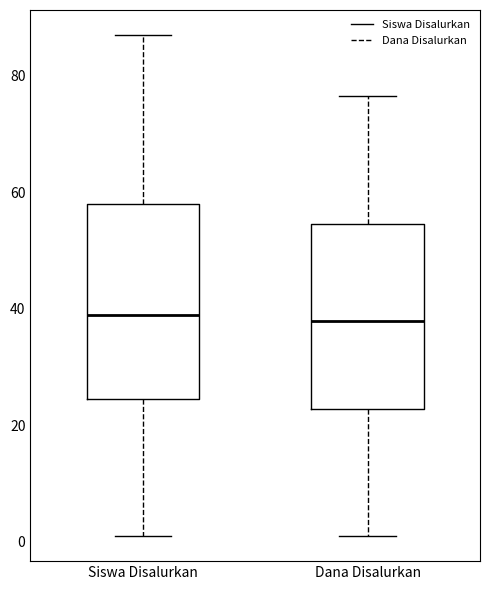

Reading left to right, transcribe this box plot: for each box, give where its median line is, the range the box spans, and where its two whiskers end, as read against the y-axis. The values are not printed on the chart, so give them approximately, as read against the axis.

Siswa Disalurkan: median 40, box 24 to 58, whiskers 2 to 88
Dana Disalurkan: median 38, box 22 to 54, whiskers 2 to 76